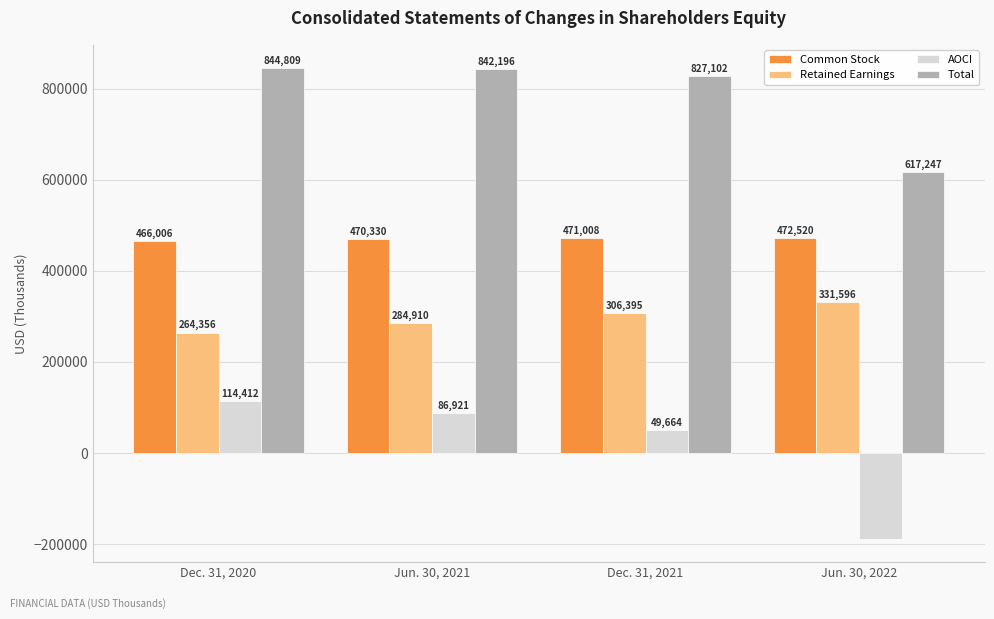

How many distinct data groups are displayed?

4